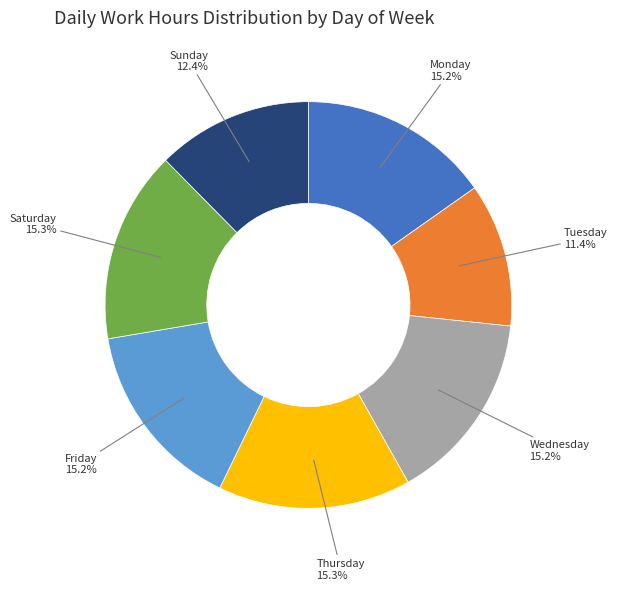

Do Sunday and Monday together represent more than half of the pie?

No